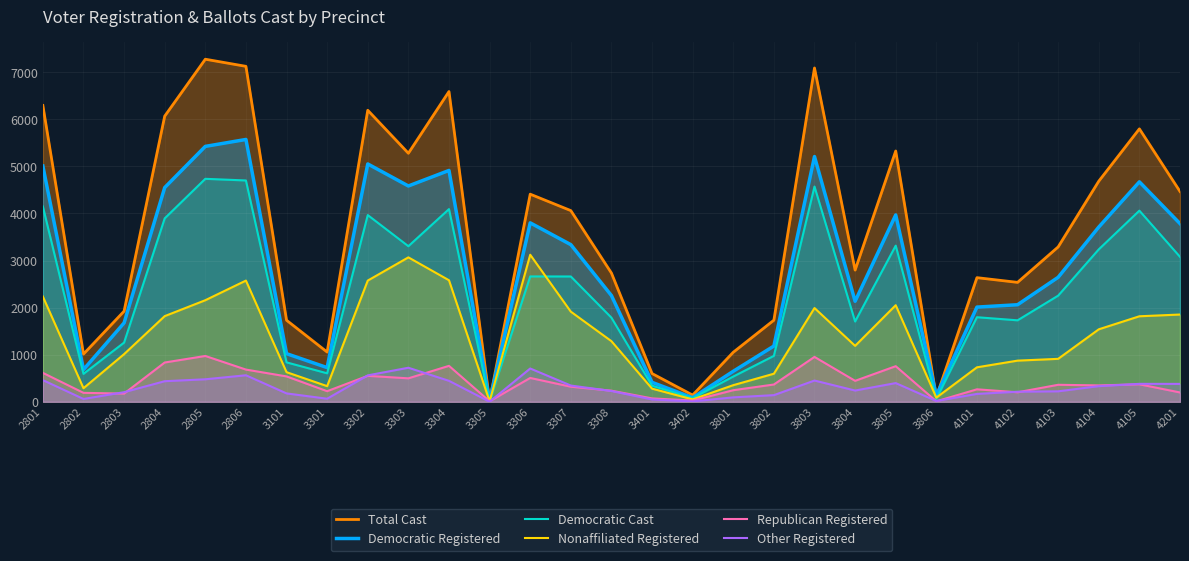

How many lines are shown in the chart?

6